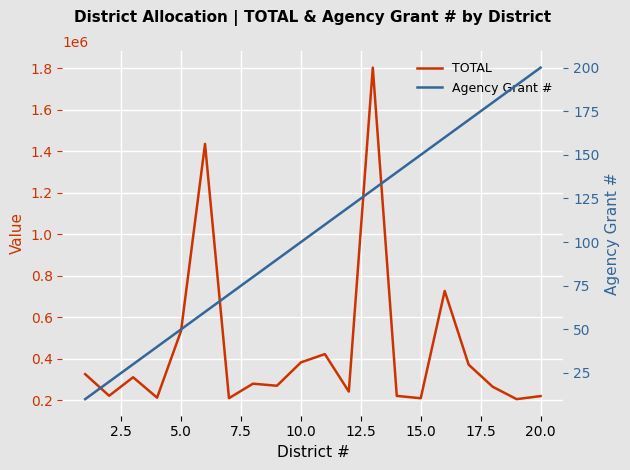

Rank the series by their maximum value, from highest to lowest.

TOTAL, Agency Grant #